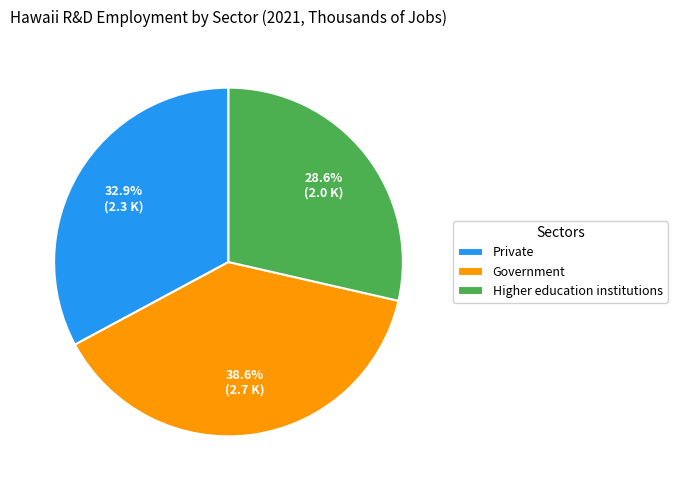

To the nearest percent, what percentage of the pie is Government?

39%